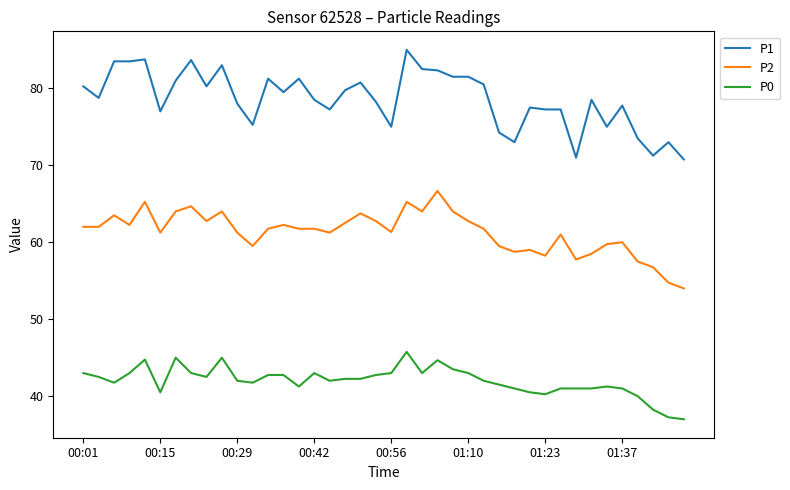

List the series in order of their peak value, highest first.

P1, P2, P0